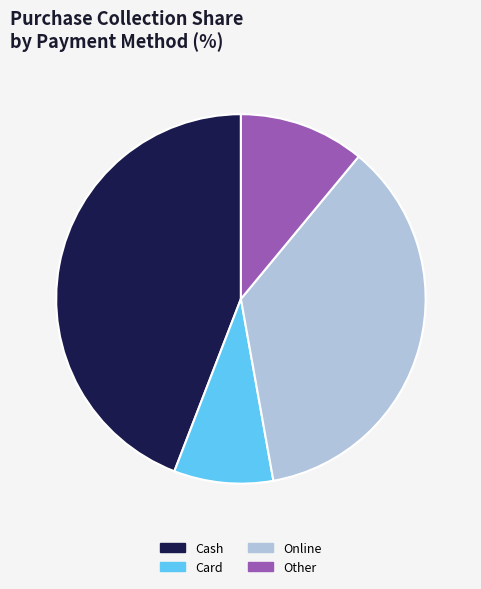

Between Online and Other, which is larger?

Online